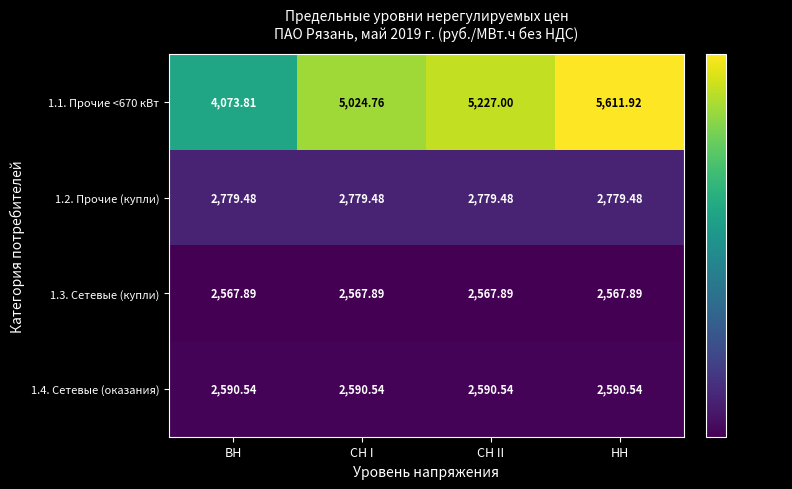

Is the value of 1.2. Прочие (купли) at СН I greater than the value of 1.3. Сетевые (купли) at ВН?

Yes